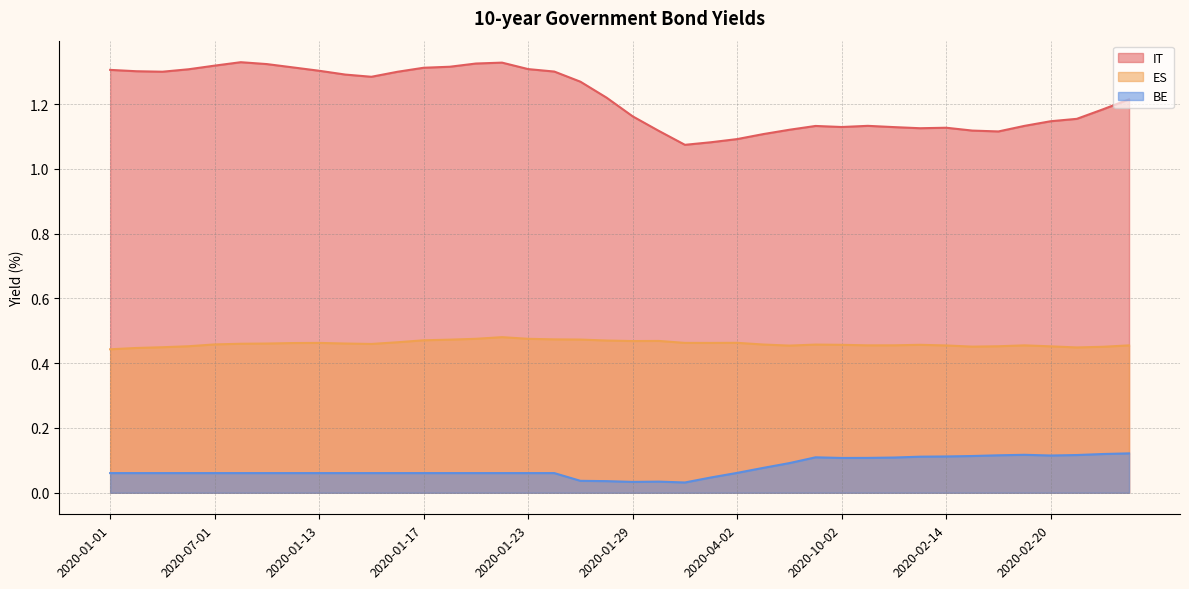

True or false: IT and ES cross at least once.

False